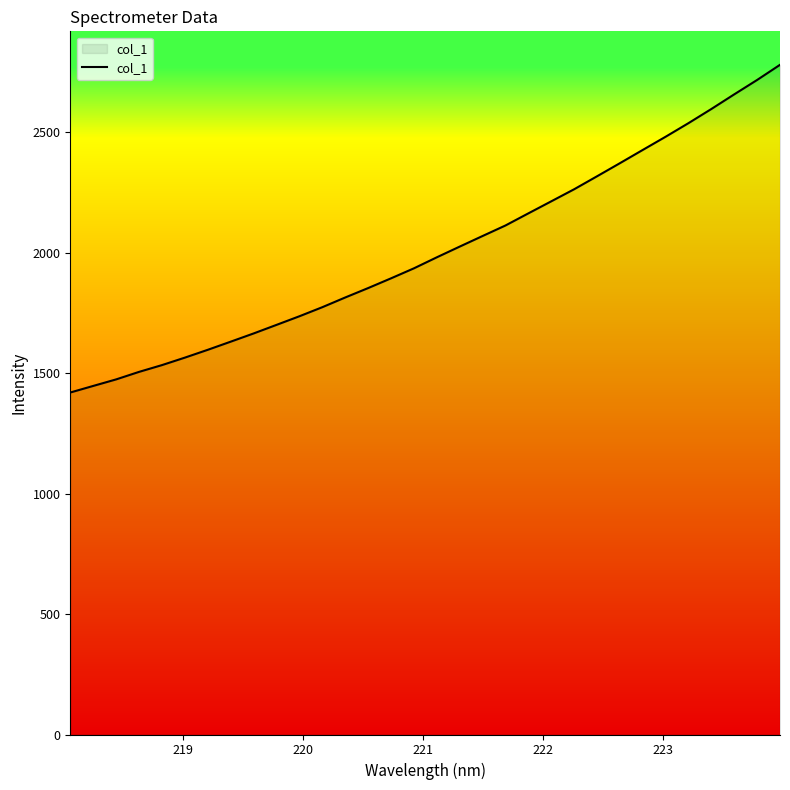

What is the smallest value displayed?

1419.2